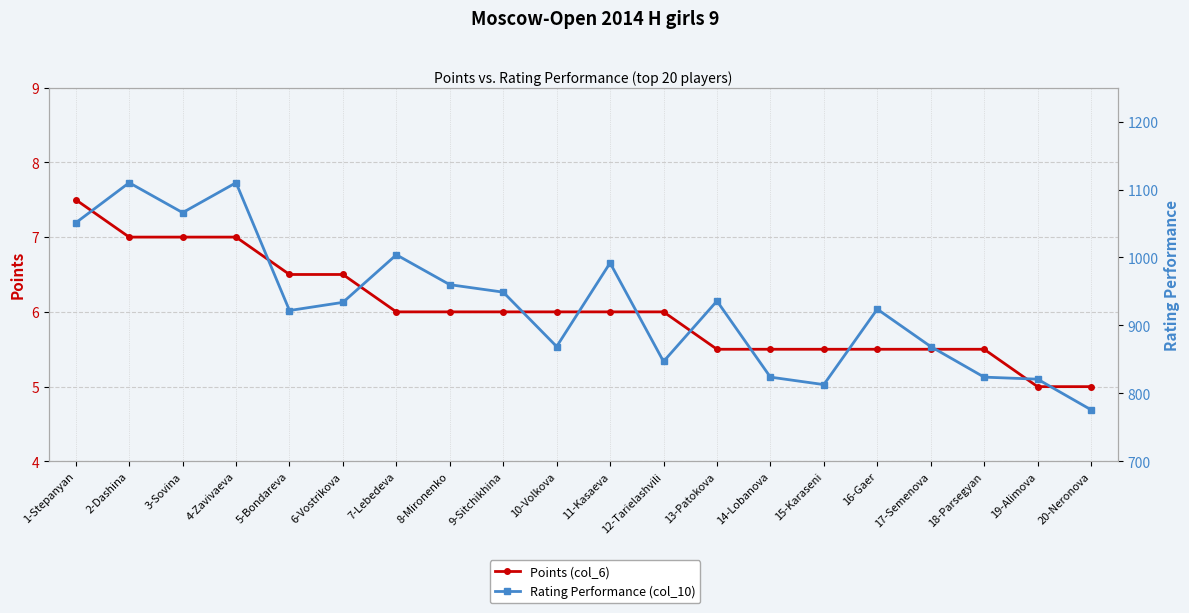

What is the difference between the Points (col_6) values at 13-Patokova and 3-Sovina?

1.5